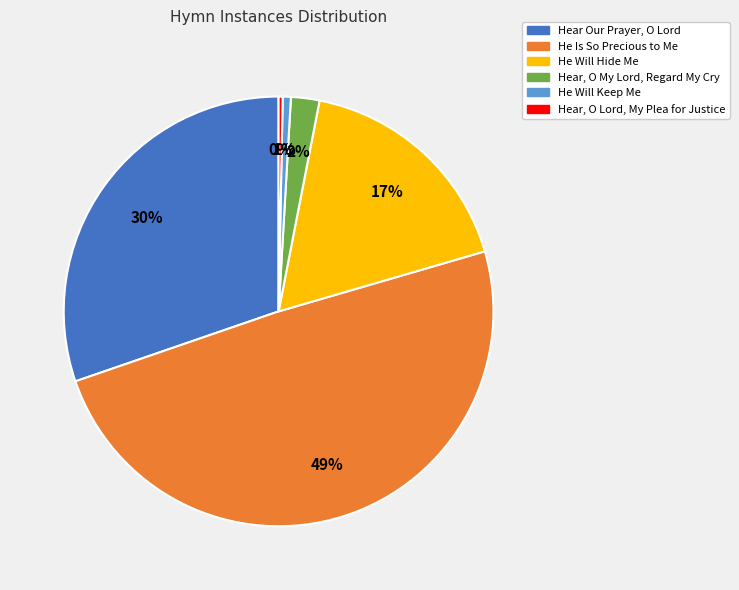

Rank the categories by value from highest to lowest.

He Is So Precious to Me, Hear Our Prayer, O Lord, He Will Hide Me, Hear, O My Lord, Regard My Cry, He Will Keep Me, Hear, O Lord, My Plea for Justice